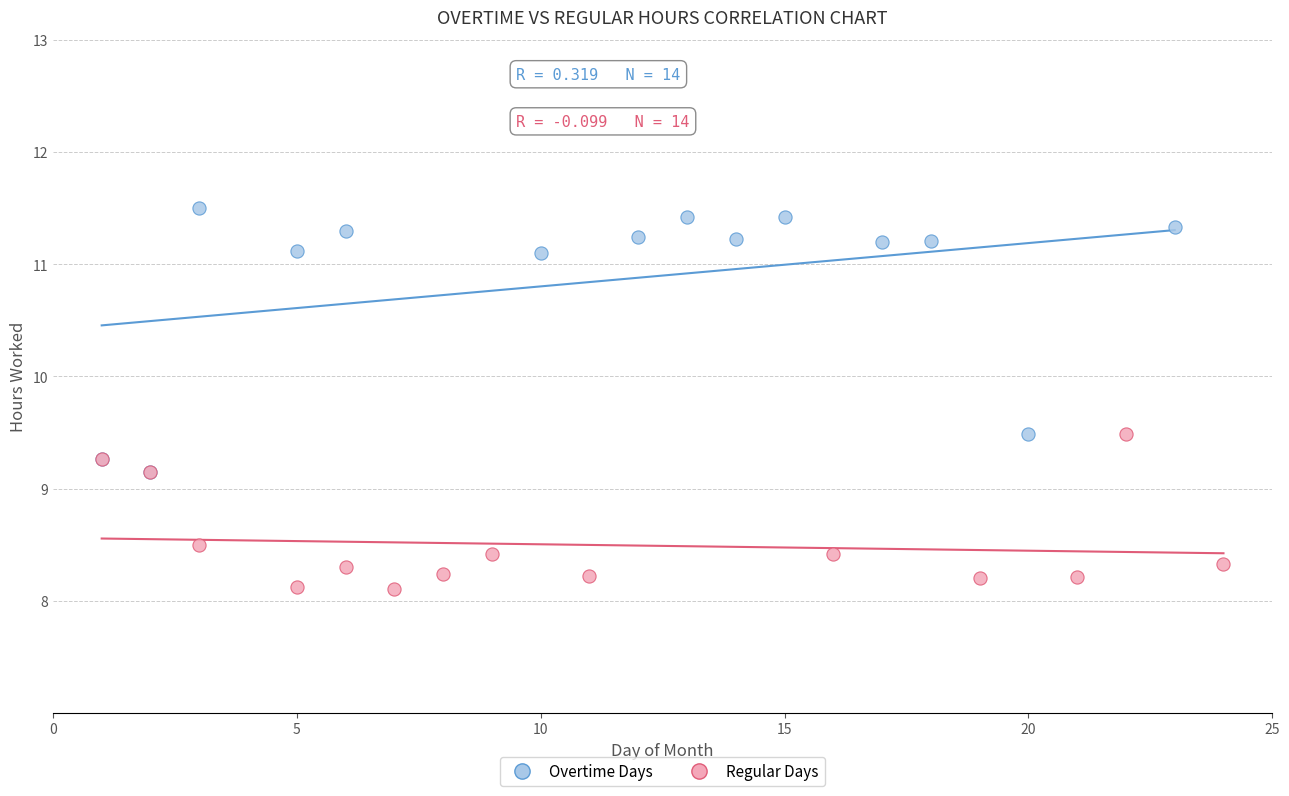

Which series has the largest Y range (max minus min)?

Overtime Days